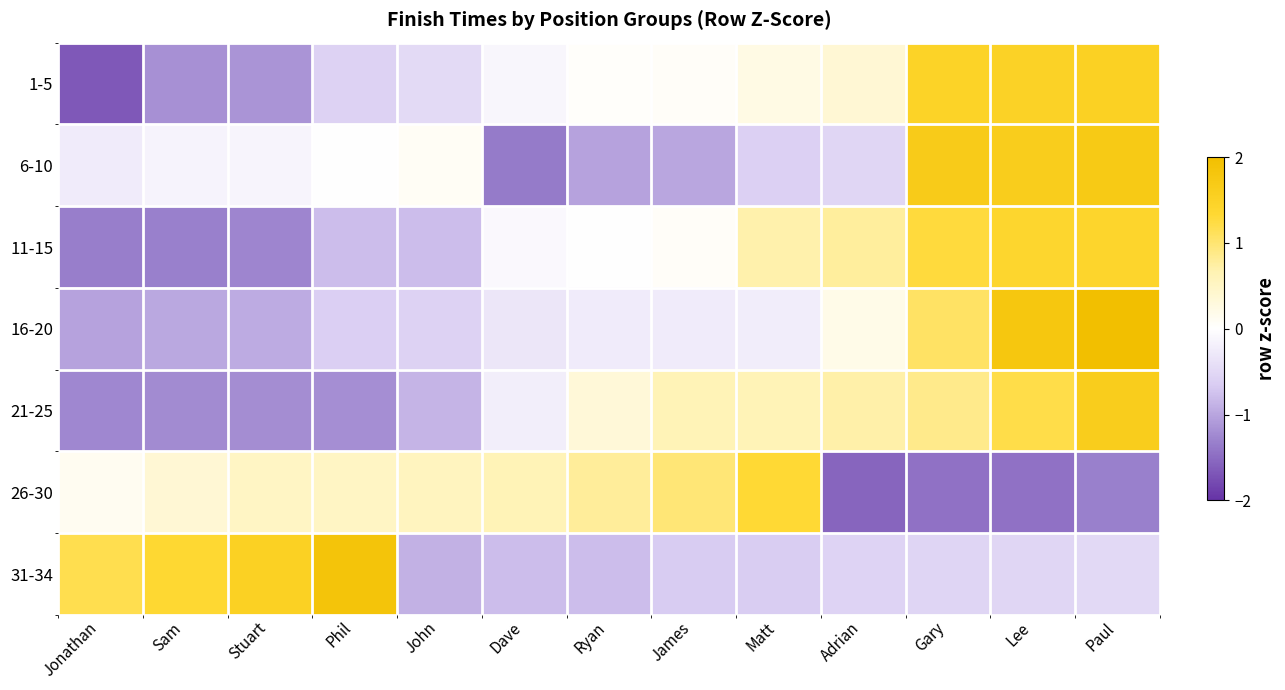

Reading left to right, what are all the values shown in this chart?

1-5: Jonathan=-1.7	Sam=-1.2	Stuart=-1.1	Phil=-0.6	John=-0.5	Dave=-0.1	Ryan=0.0	James=0.1	Matt=0.2	Adrian=0.4	Gary=1.5	Lee=1.5	Paul=1.5
6-10: Jonathan=-0.3	Sam=-0.2	Stuart=-0.1	Phil=-0.0	John=0.1	Dave=-1.4	Ryan=-1.0	James=-1.0	Matt=-0.6	Adrian=-0.5	Gary=1.7	Lee=1.6	Paul=1.7
11-15: Jonathan=-1.3	Sam=-1.3	Stuart=-1.3	Phil=-0.8	John=-0.8	Dave=-0.1	Ryan=-0.0	James=0.1	Matt=0.7	Adrian=0.8	Gary=1.3	Lee=1.4	Paul=1.4
16-20: Jonathan=-1.0	Sam=-1.0	Stuart=-1.0	Phil=-0.6	John=-0.6	Dave=-0.3	Ryan=-0.3	James=-0.3	Matt=-0.2	Adrian=0.2	Gary=1.1	Lee=1.8	Paul=2.2
21-25: Jonathan=-1.3	Sam=-1.2	Stuart=-1.2	Phil=-1.2	John=-0.9	Dave=-0.2	Ryan=0.3	James=0.6	Matt=0.6	Adrian=0.7	Gary=0.9	Lee=1.2	Paul=1.6
26-30: Jonathan=0.1	Sam=0.4	Stuart=0.5	Phil=0.5	John=0.6	Dave=0.6	Ryan=0.8	James=1.0	Matt=1.3	Adrian=-1.6	Gary=-1.4	Lee=-1.4	Paul=-1.3
31-34: Jonathan=1.2	Sam=1.3	Stuart=1.5	Phil=1.9	John=-0.9	Dave=-0.8	Ryan=-0.8	James=-0.7	Matt=-0.6	Adrian=-0.6	Gary=-0.5	Lee=-0.5	Paul=-0.5